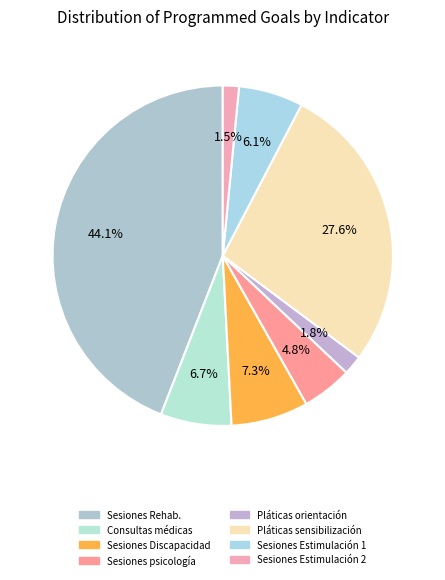

Count the number of slices in the pie.

8